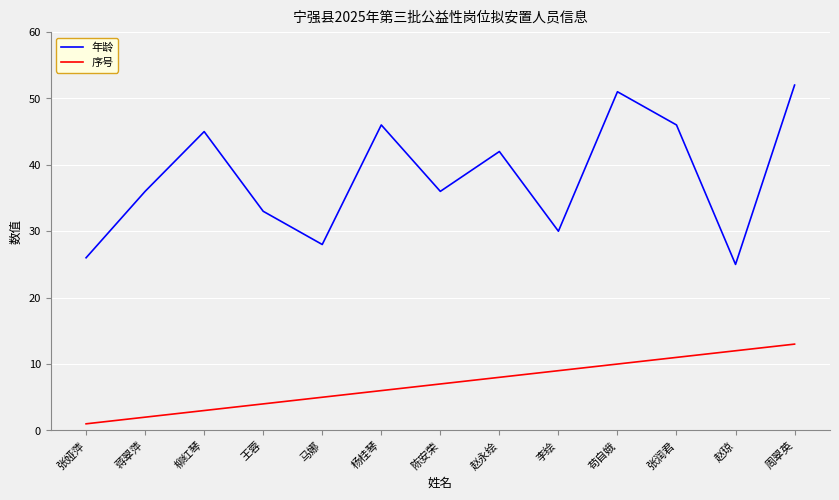

At which label does 年龄 reach its minimum?

赵琼